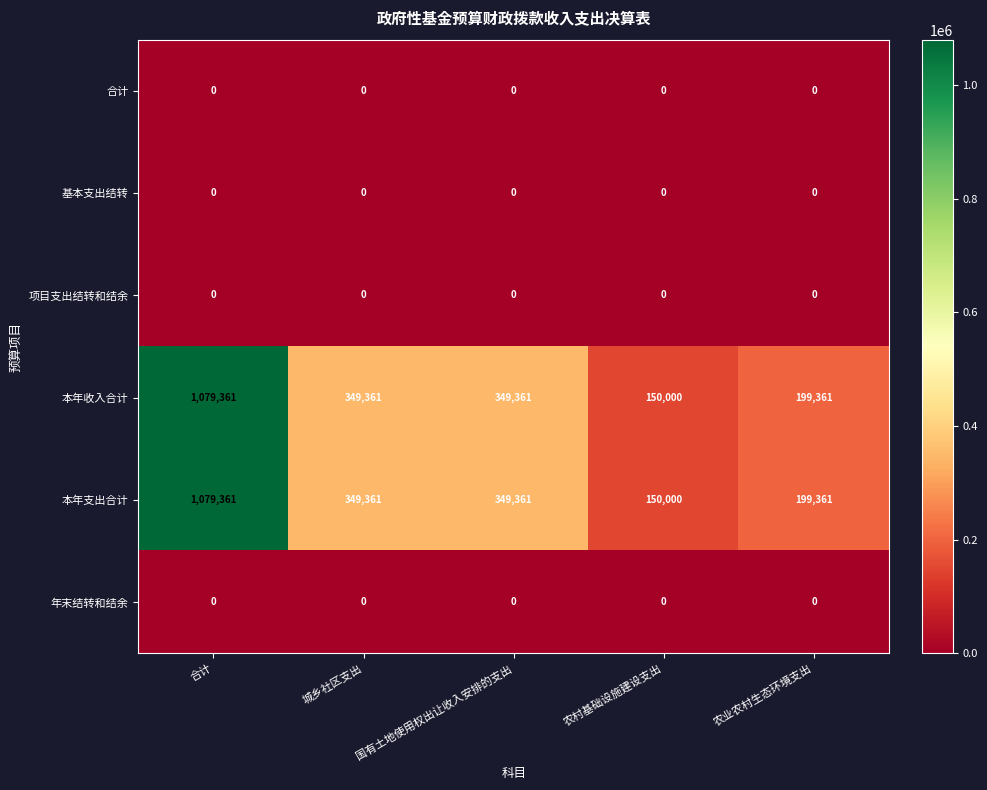

Reading left to right, list all the values displayed in this chart.

合计: 合计=0	城乡社区支出=0	国有土地使用权出让收入安排的支出=0	农村基础设施建设支出=0	农业农村生态环境支出=0
基本支出结转: 合计=0	城乡社区支出=0	国有土地使用权出让收入安排的支出=0	农村基础设施建设支出=0	农业农村生态环境支出=0
项目支出结转和结余: 合计=0	城乡社区支出=0	国有土地使用权出让收入安排的支出=0	农村基础设施建设支出=0	农业农村生态环境支出=0
本年收入合计: 合计=1079361	城乡社区支出=349361	国有土地使用权出让收入安排的支出=349361	农村基础设施建设支出=150000	农业农村生态环境支出=199361
本年支出合计: 合计=1079361	城乡社区支出=349361	国有土地使用权出让收入安排的支出=349361	农村基础设施建设支出=150000	农业农村生态环境支出=199361
年末结转和结余: 合计=0	城乡社区支出=0	国有土地使用权出让收入安排的支出=0	农村基础设施建设支出=0	农业农村生态环境支出=0